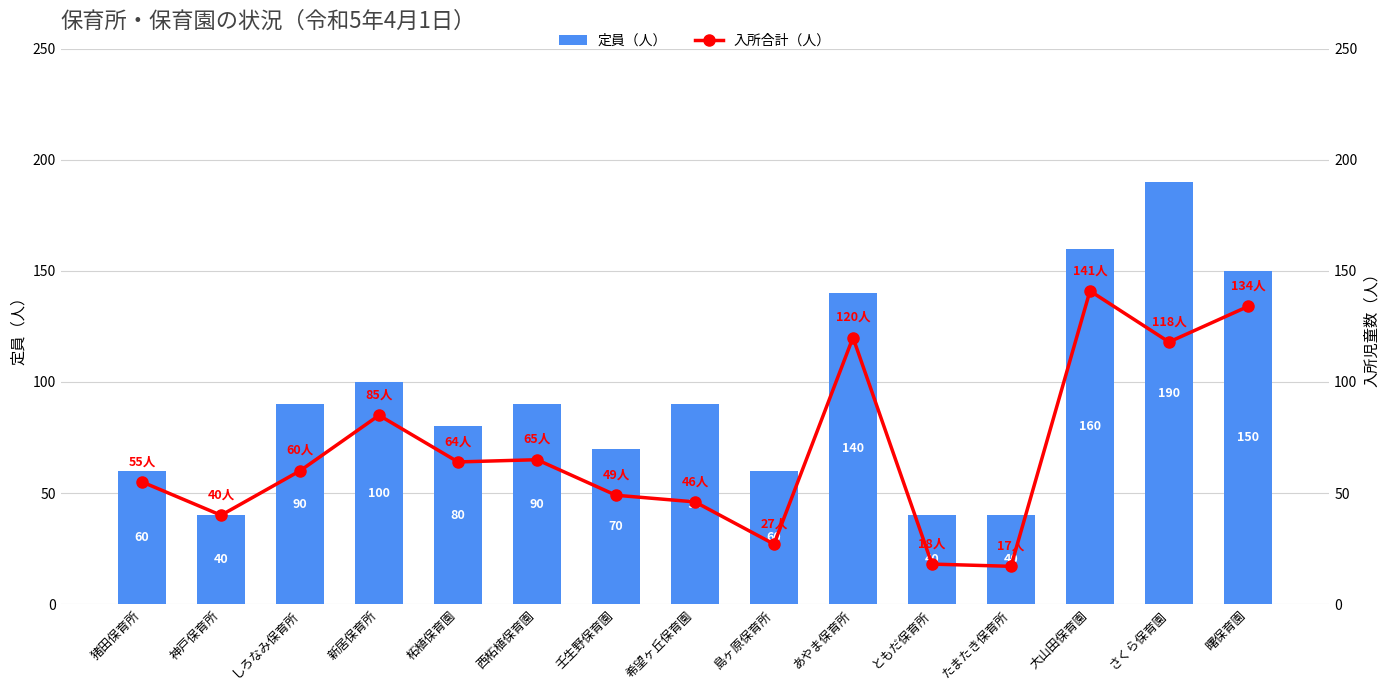

Is it true that 定員（人） equals 40 at 神戸保育所?

True